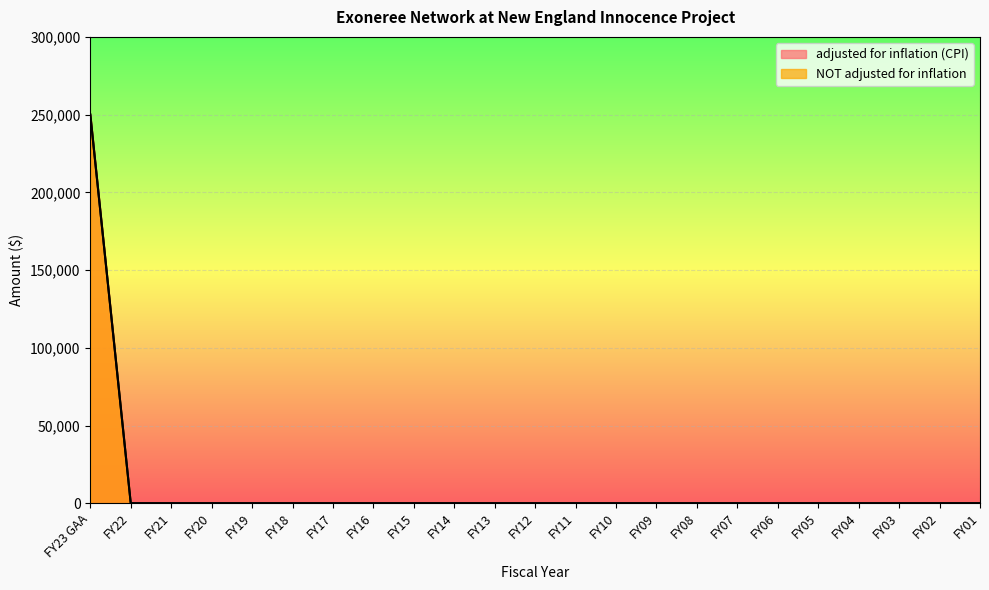

Between FY19 and FY11, which is larger?

FY19